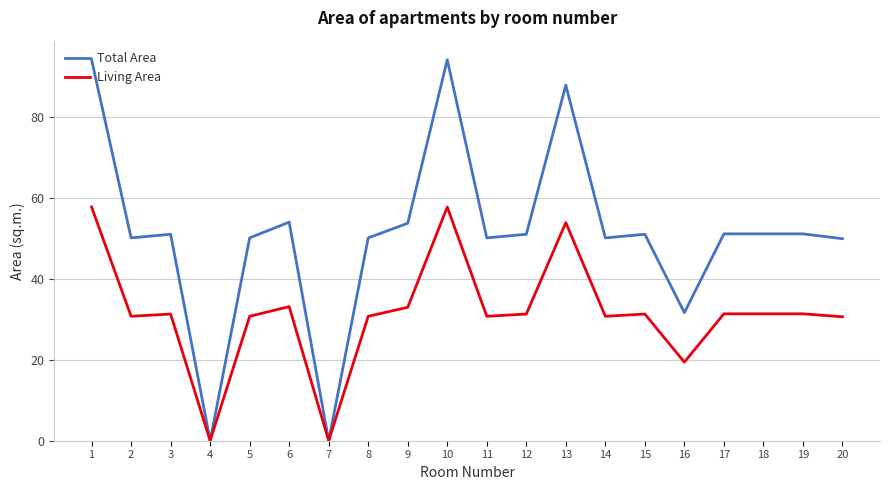

Is this an area chart (filled region under the line)?

No